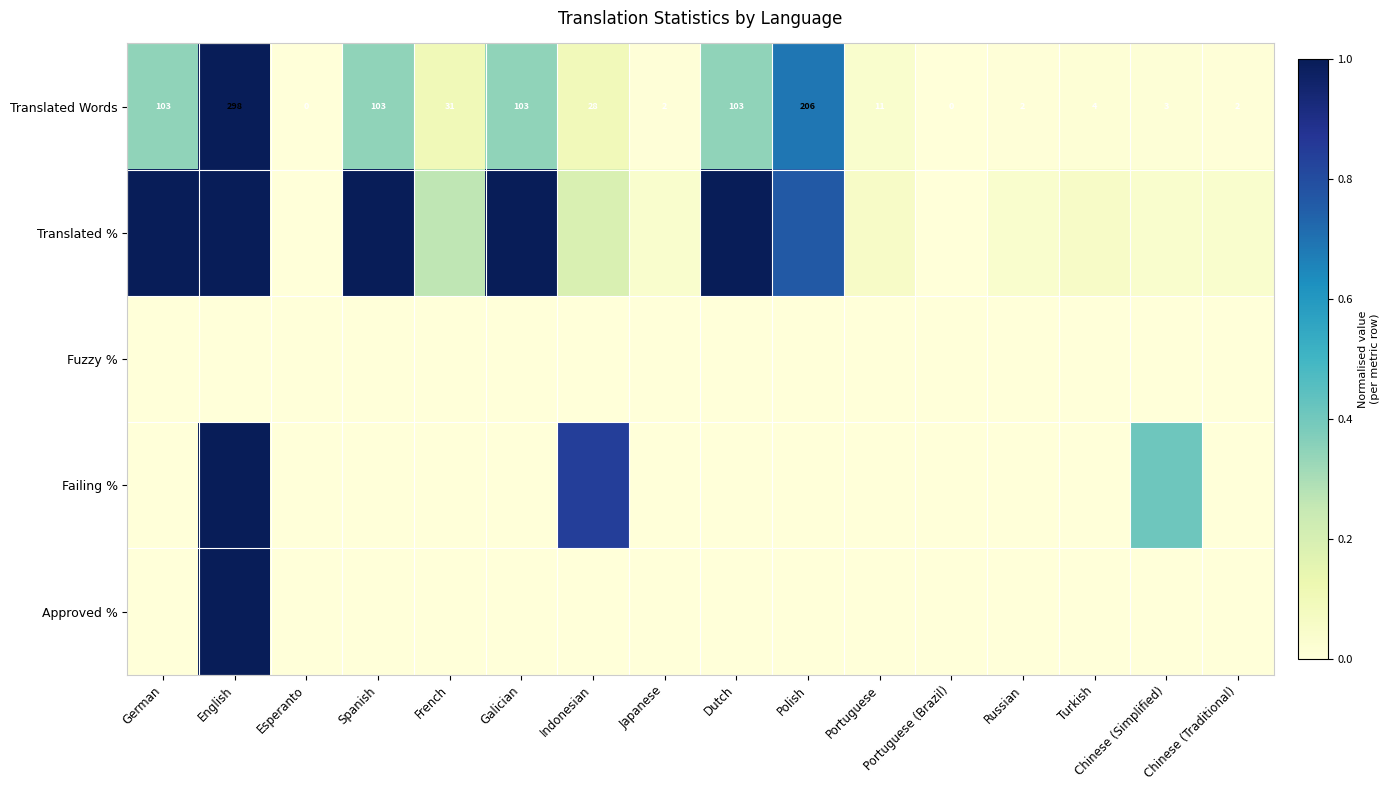

How many positive values does the Translated Words series have?

14